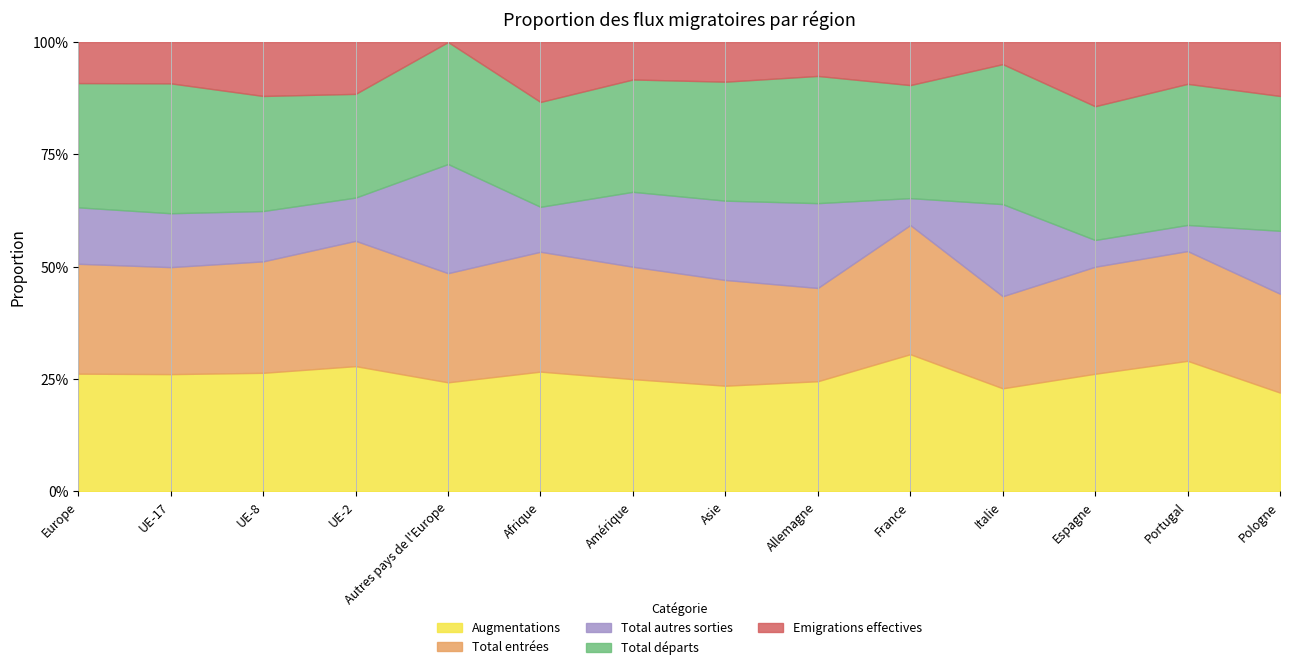

True or false: Emigrations effectives and Total entrées cross at least once.

False